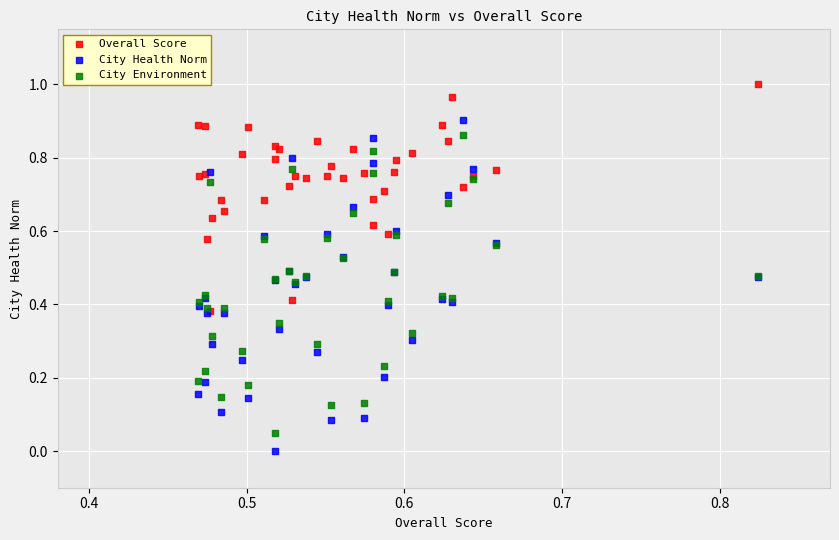

What are all the series names shown in the legend?

Overall Score, City Health Norm, City Environment